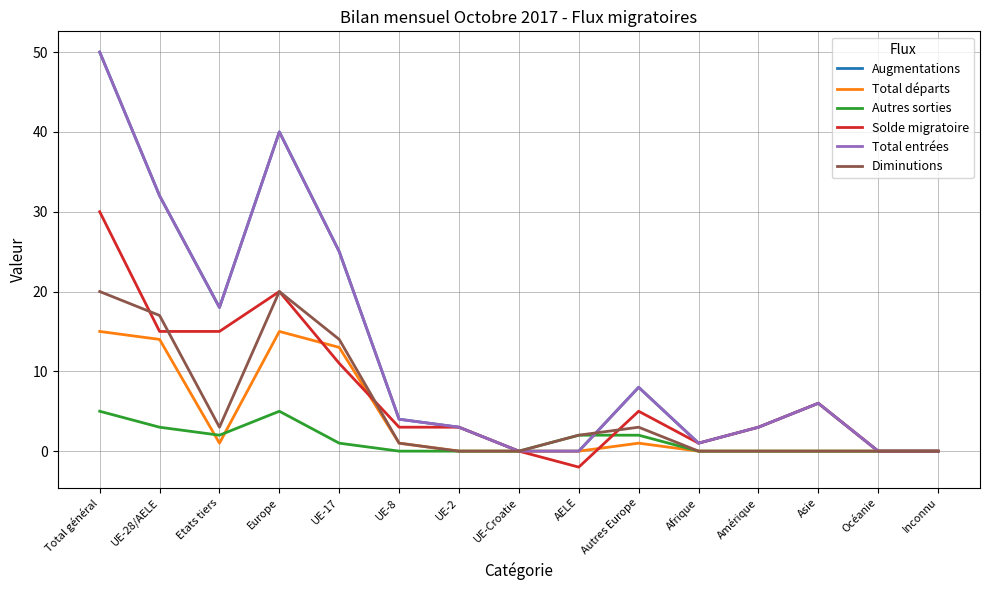

What position from the right is Europe?

12